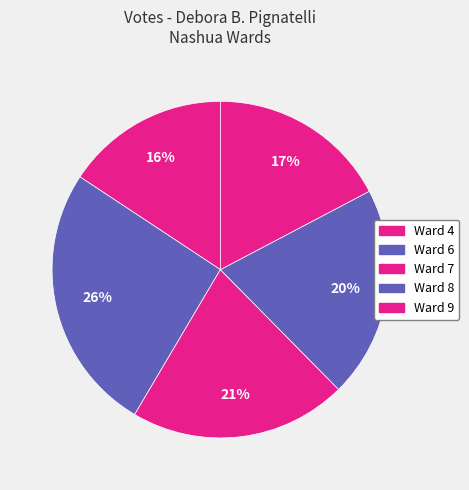

How many segments does this pie chart have?

5